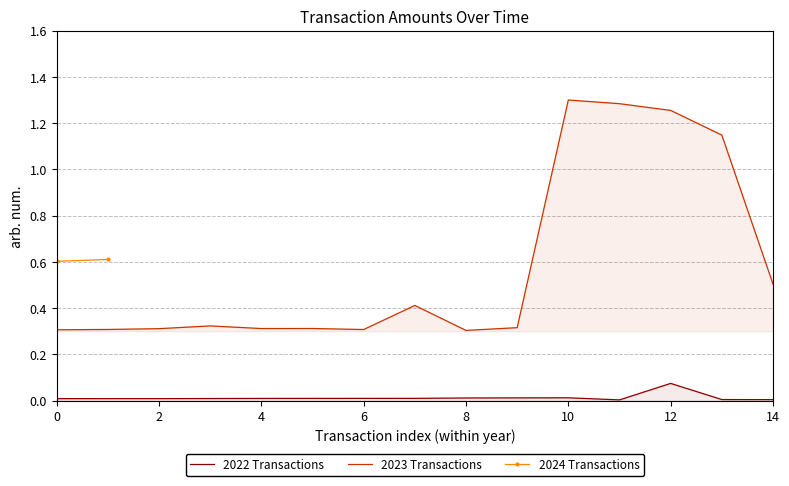

Is it true that 2023 equals 0.5 at 12?

False